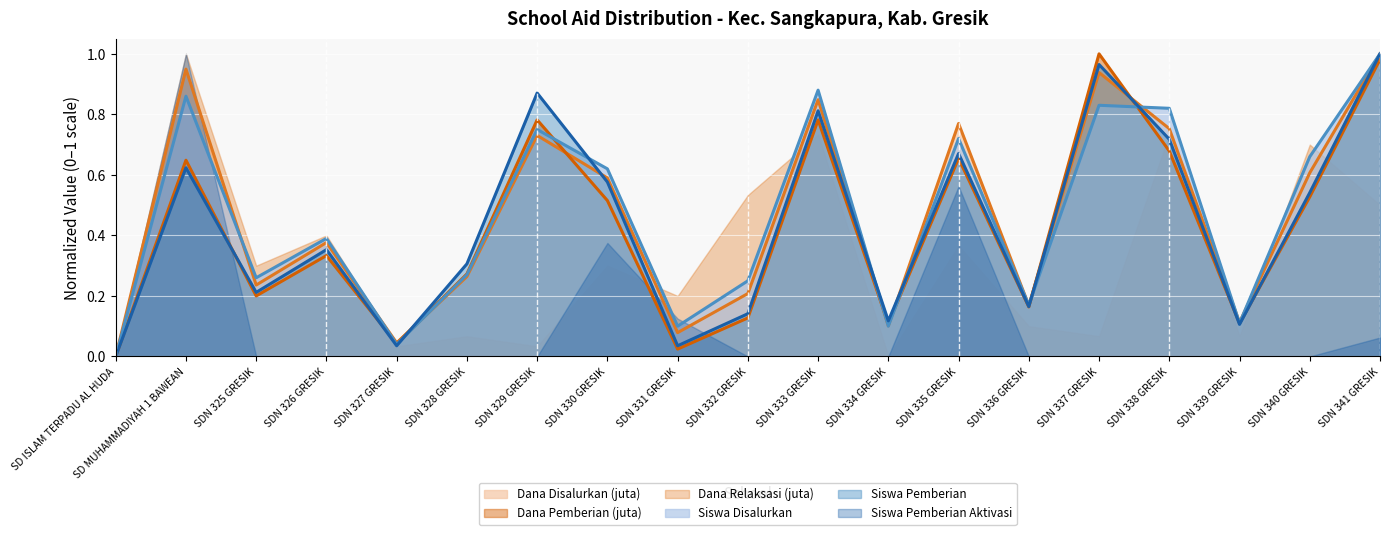

Which series changed the most between SDN 327 GRESIK and SDN 340 GRESIK?

Dana Relaksasi (juta)